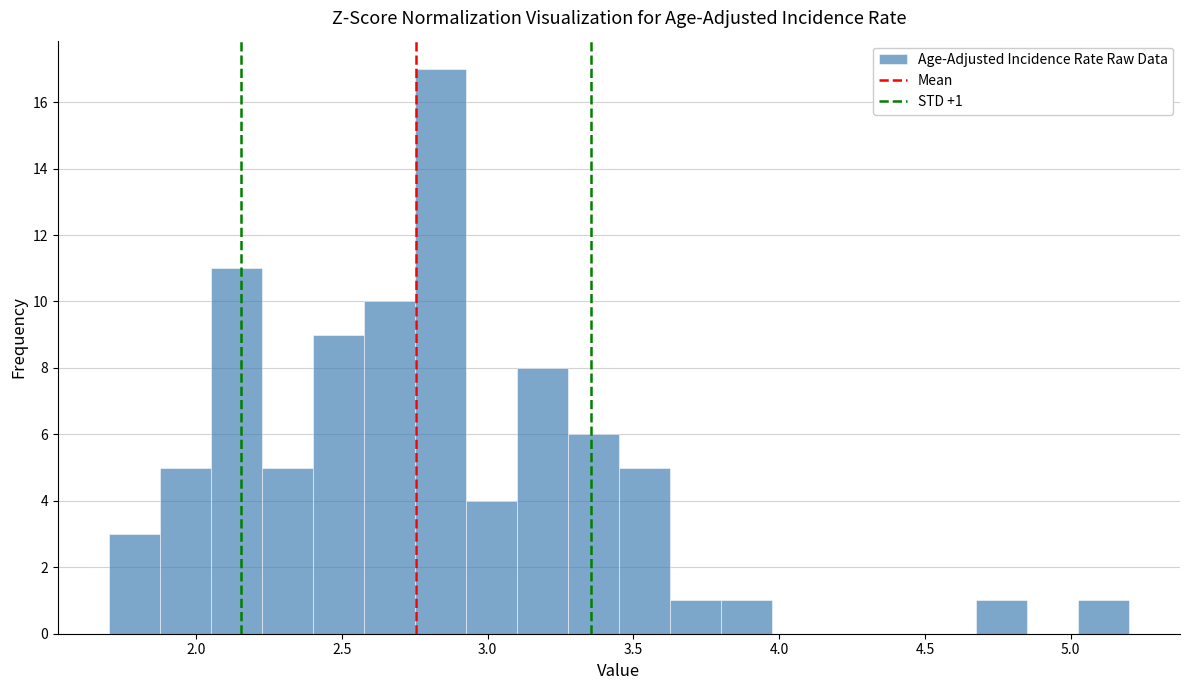

Read against the x-axis, roughly where is the centre of the tallest bar?

2.85